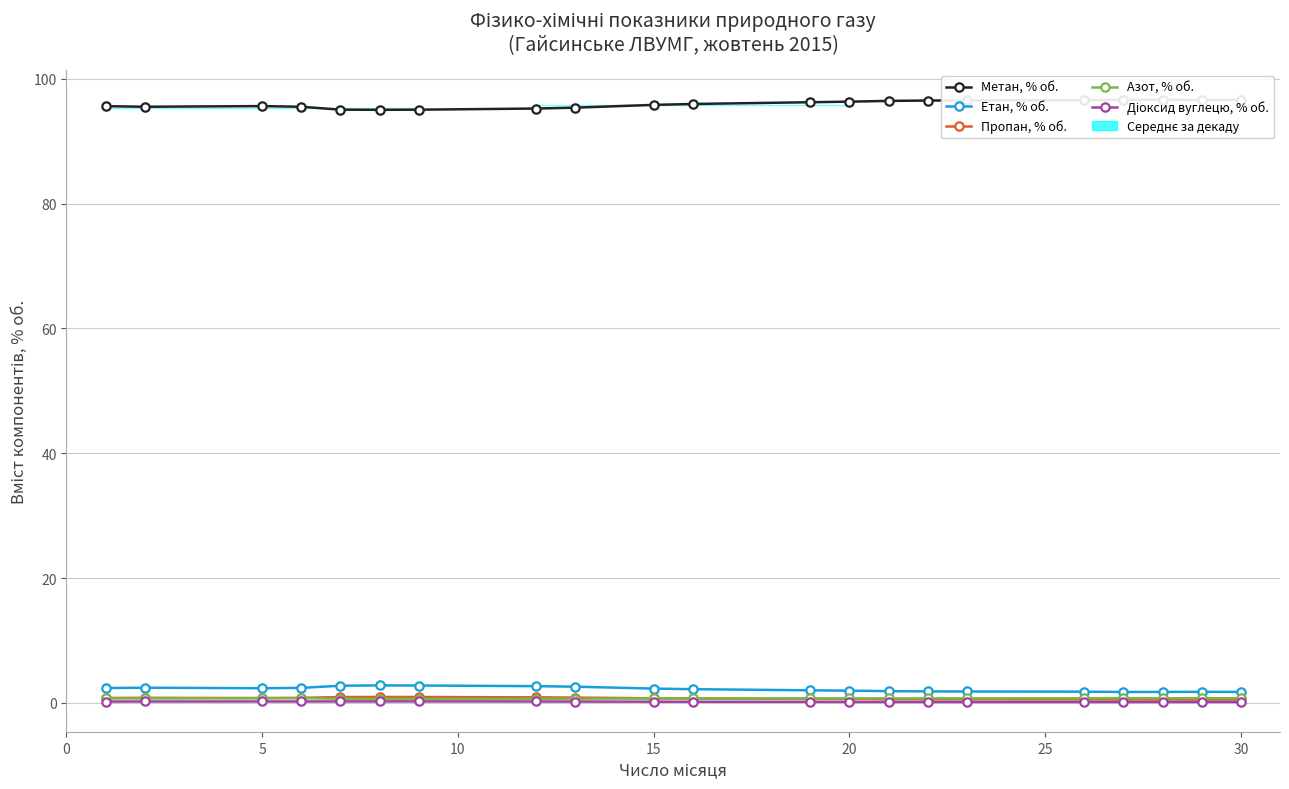

Is the value of Діоксид вуглецю, % об. at 10 greater than the value of Пропан, % об. at 15?

No